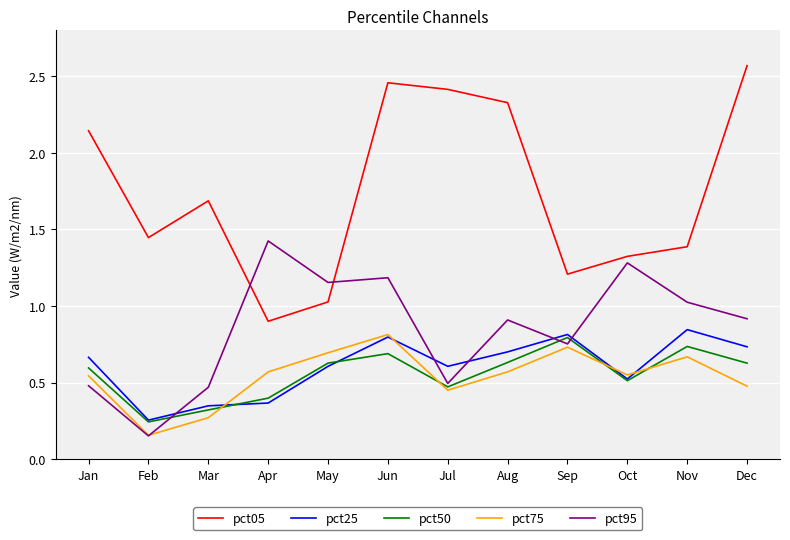

At which label does pct05 first exceed 1?

Jan